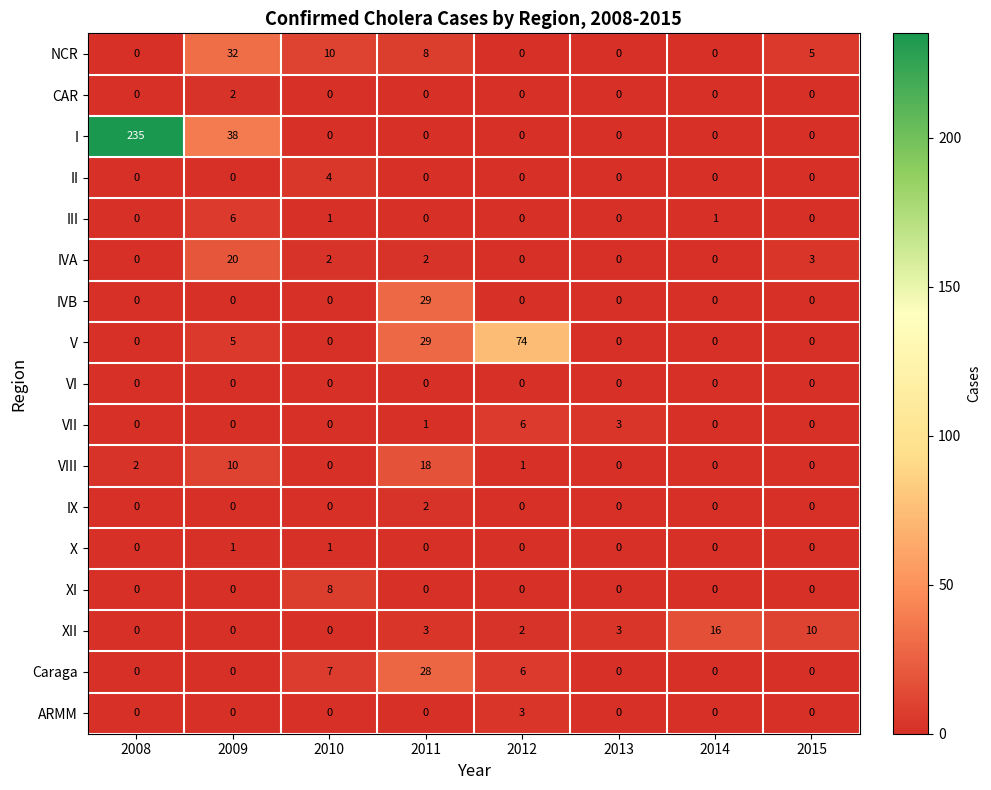

Which category has the highest value across all series?

2008